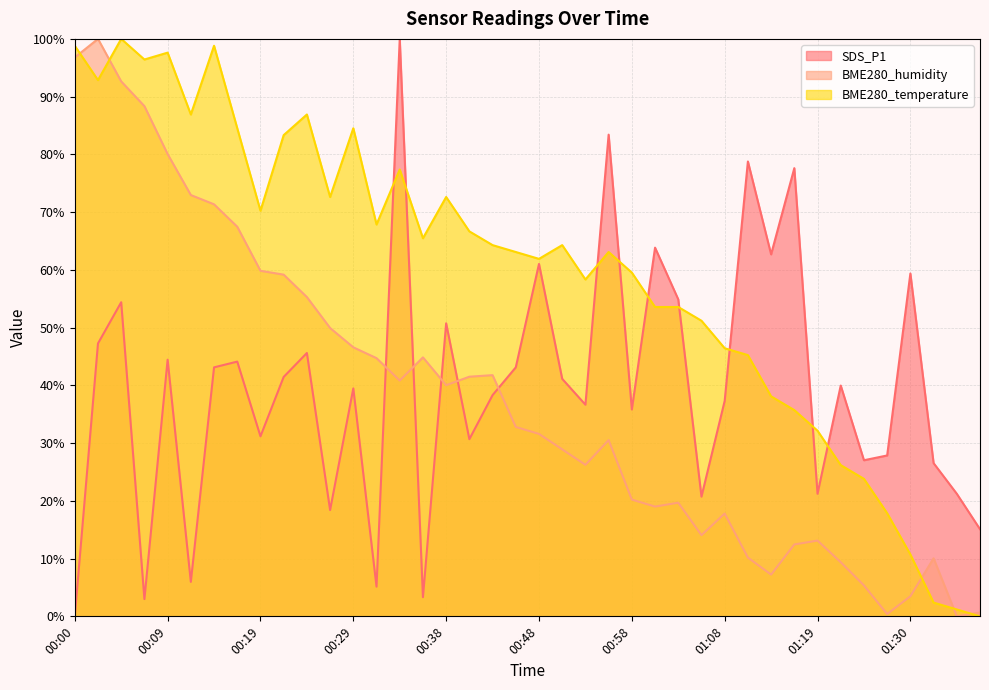

What value does the BME280_humidity series have at 00:09?

80.1